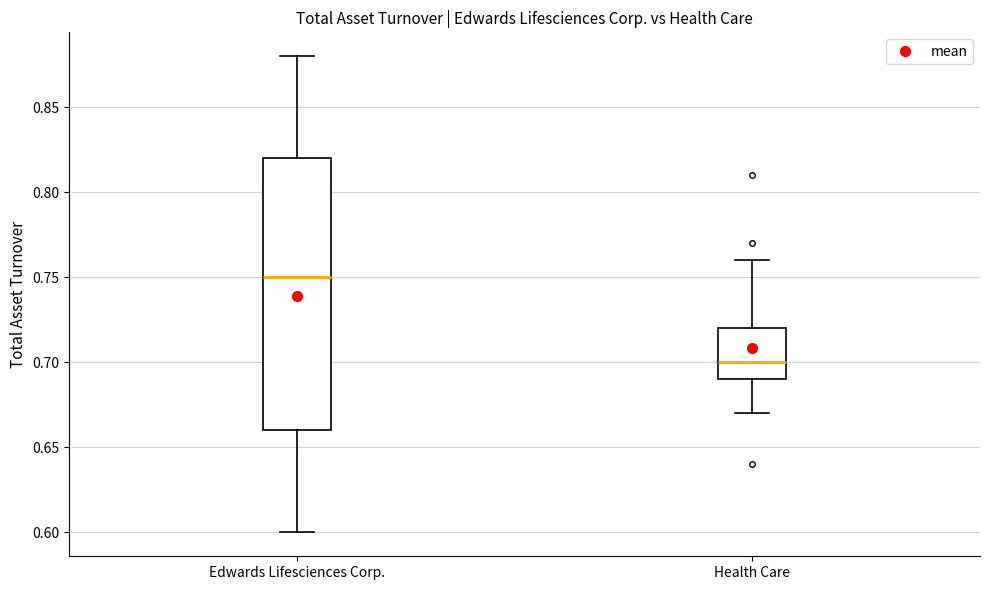

Reading left to right, transcribe this box plot: for each box, give where its median line is, the range the box spans, and where its two whiskers end, as read against the y-axis. The values are not printed on the chart, so give them approximately, as read against the axis.

Edwards Lifesciences Corp.: median 0.75, box 0.66 to 0.82, whiskers 0.60 to 0.88
Health Care: median 0.70, box 0.69 to 0.72, whiskers 0.67 to 0.76